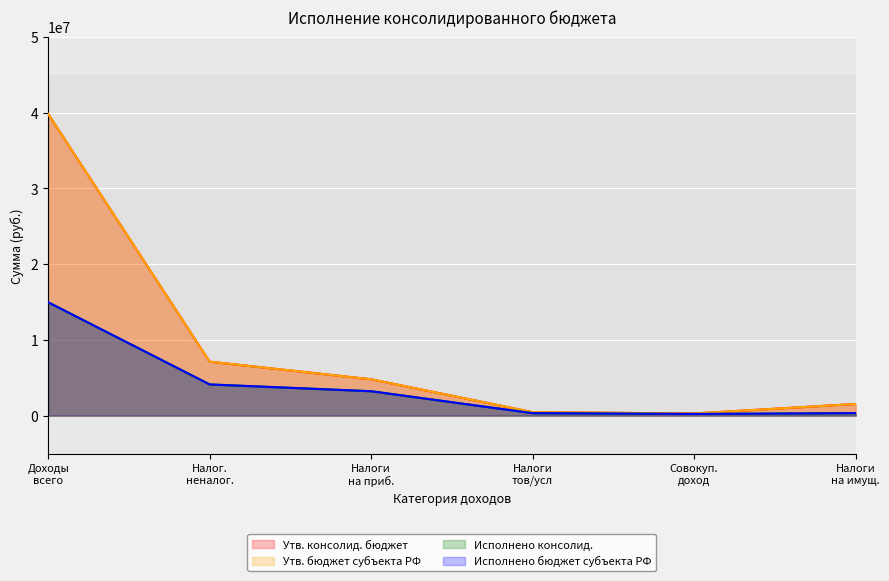

What is the difference between the Утв. консолид. бюджет values at Налоги на приб. and Налоги на имущ.?

3254700.0